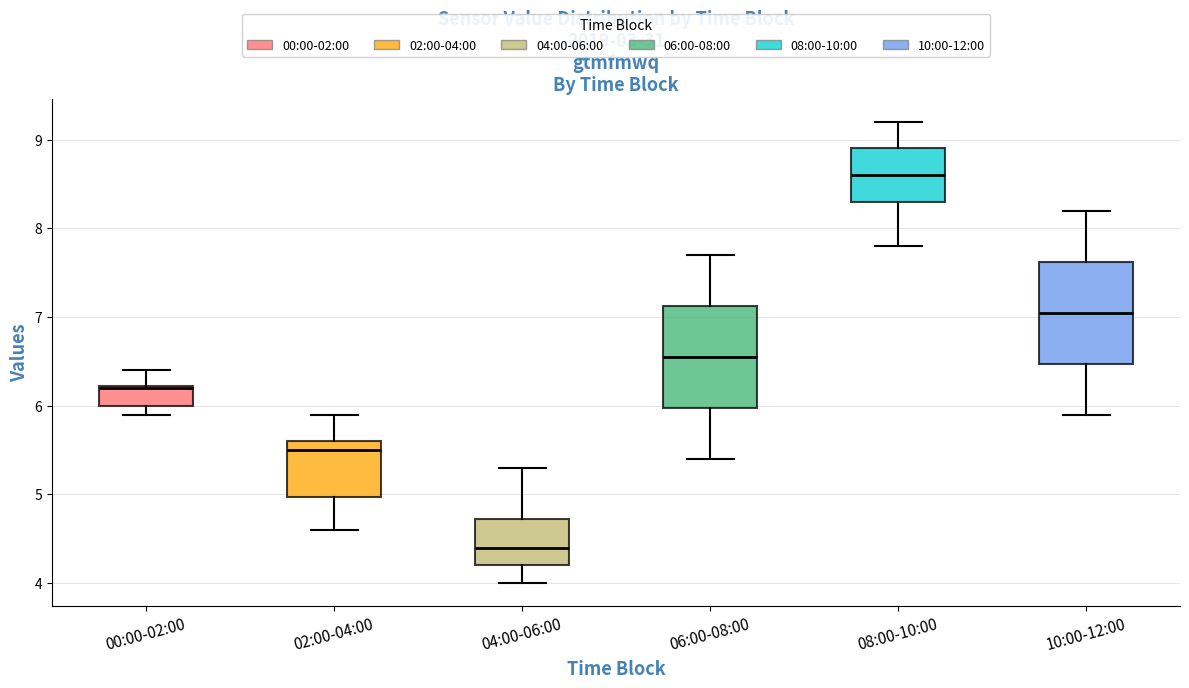

Which box's median line is the highest?

08:00-10:00